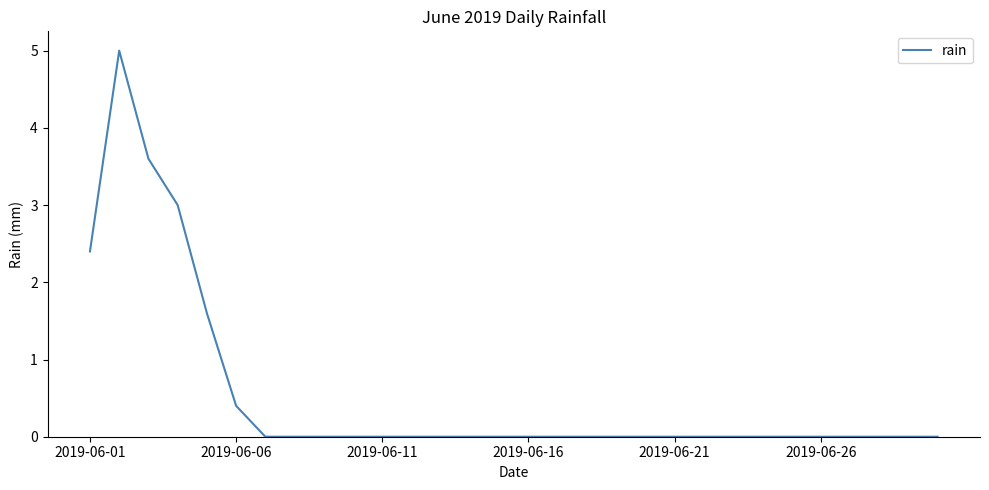

What is the difference between the maximum and minimum values?

5.0